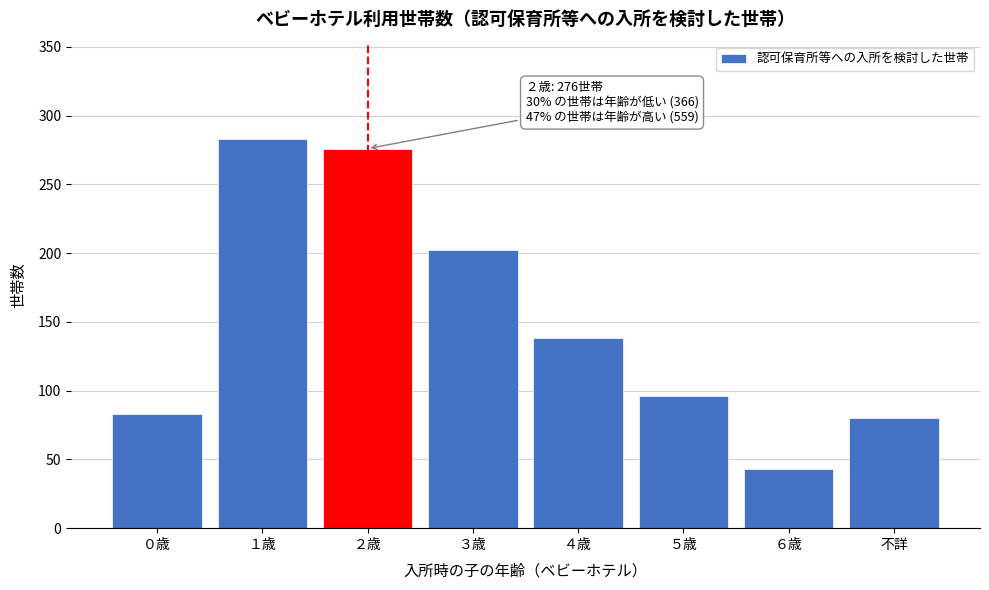

Reading right to left, transcribe all the data shown in this chart.

80	43	96	138	202	276	283	83